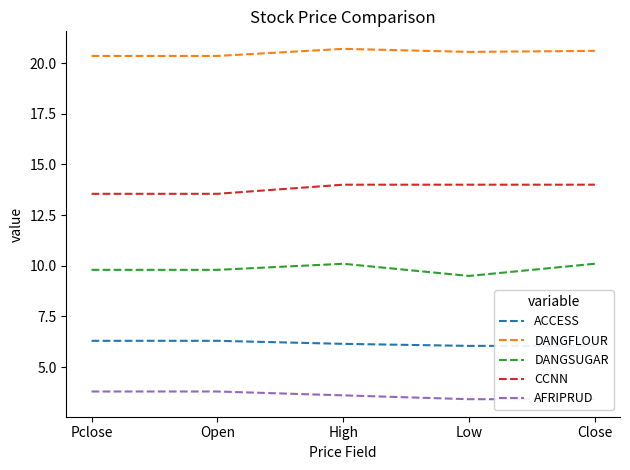

What is the total value across all series at Low?

53.5